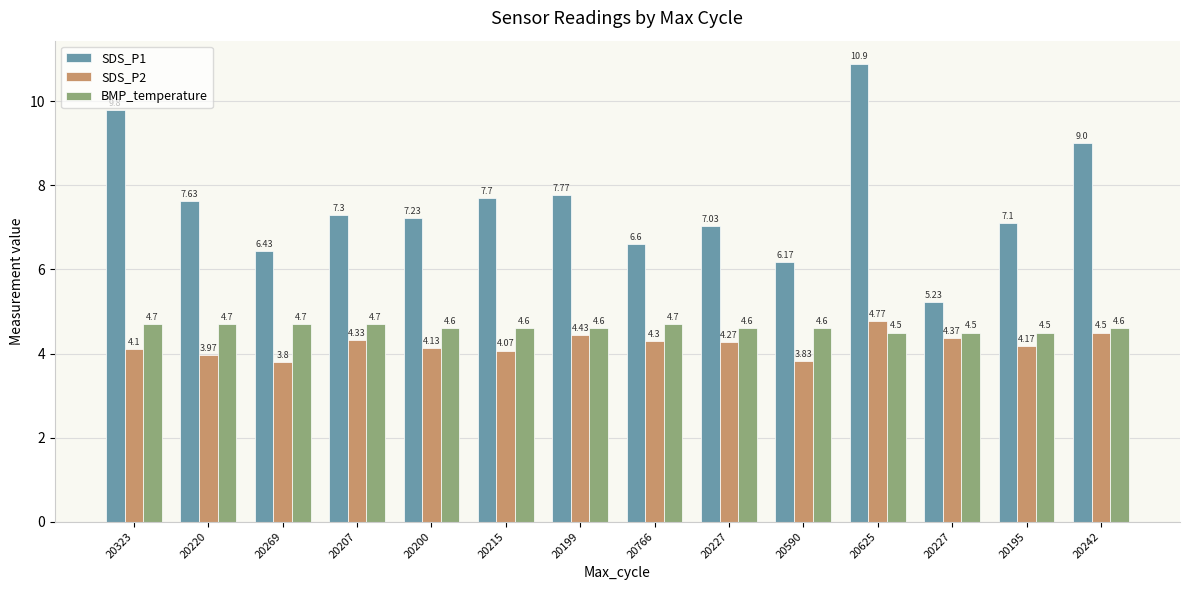

What is the label of the 4th bar from the right?

20625